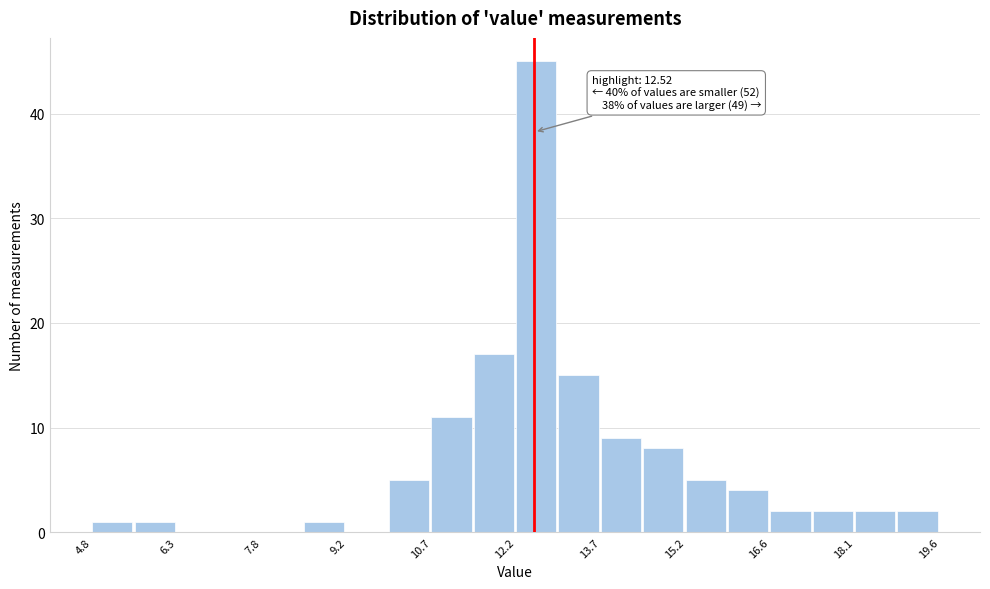

Around what value on the x-axis is the tallest bar? Give the approximate position of its centre, as read against the axis.

12.6